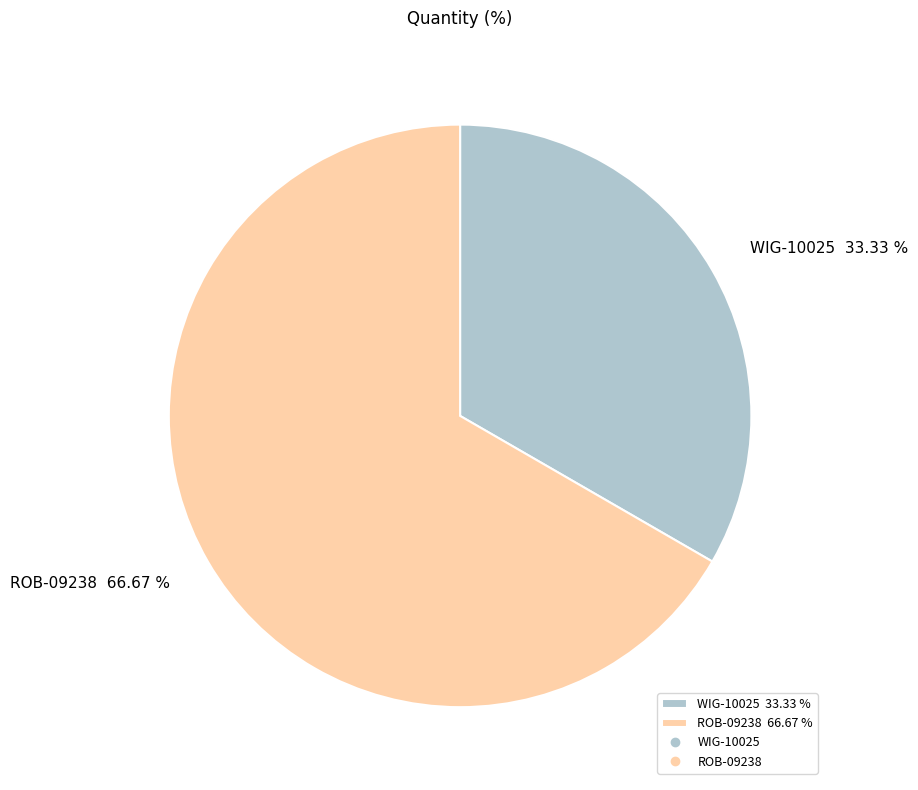

The ROB-09238 slice represents 61% of the pie. True or false?

False